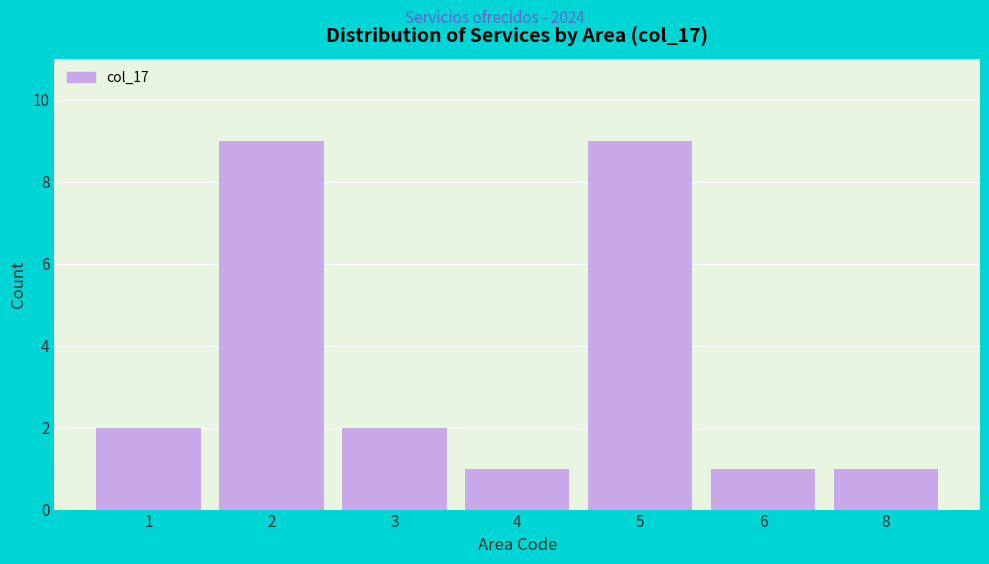

Reading left to right, list all the values displayed in this chart.

1=2	2=9	3=2	4=1	5=9	6=1	8=1